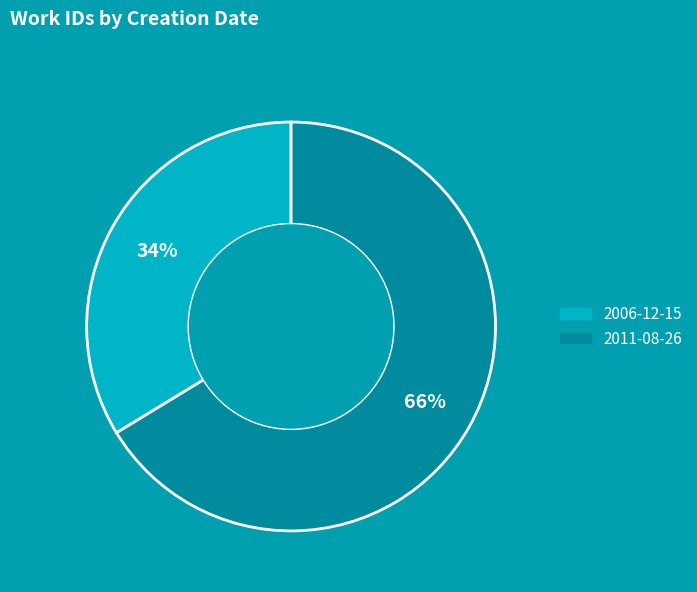

To the nearest percent, what portion does 2006-12-15 represent?

34%